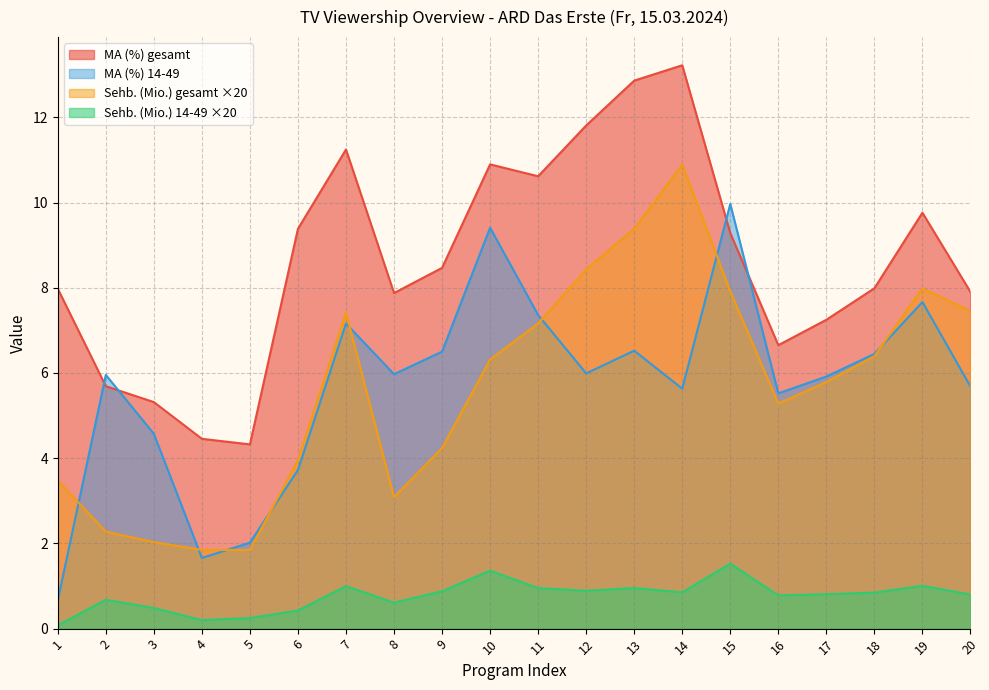

How many interior local peaks does the MA (%) 14-49 series have?

6